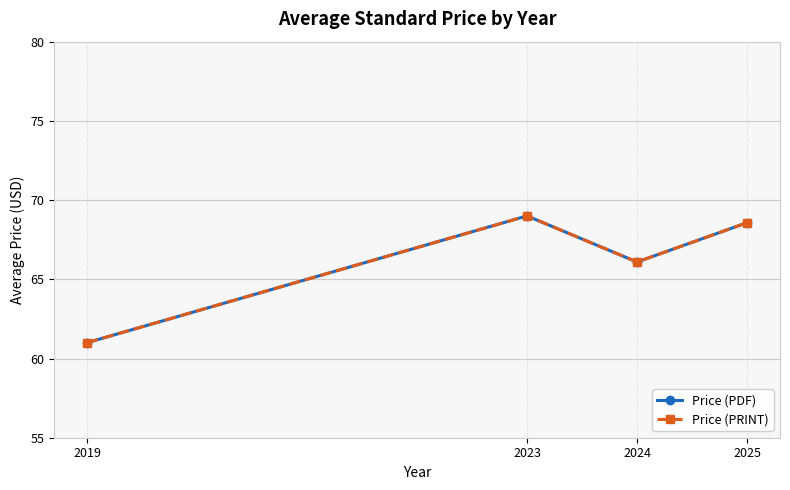

What is the greatest value displayed?

69.0